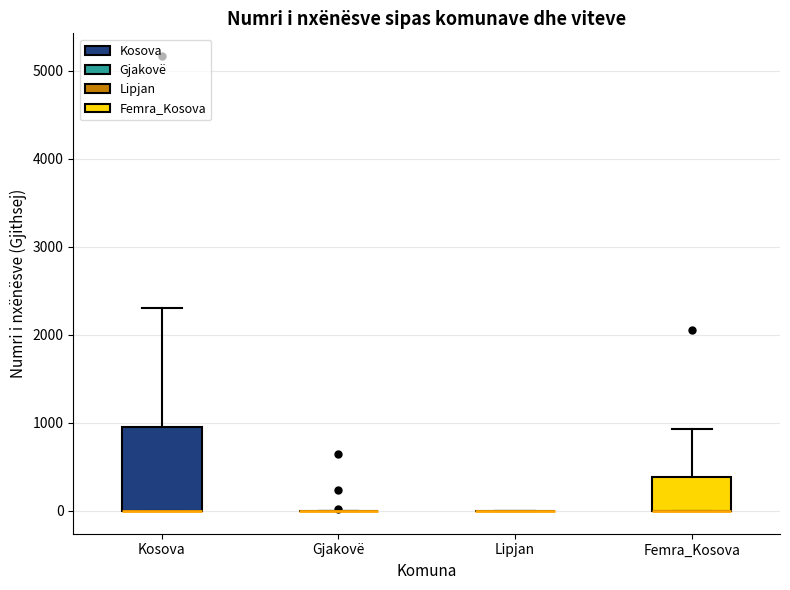

Where is the lower edge of the box for Femra_Kosova on the y-axis? The values are not printed on the chart, so give them approximately, as read against the axis.

0